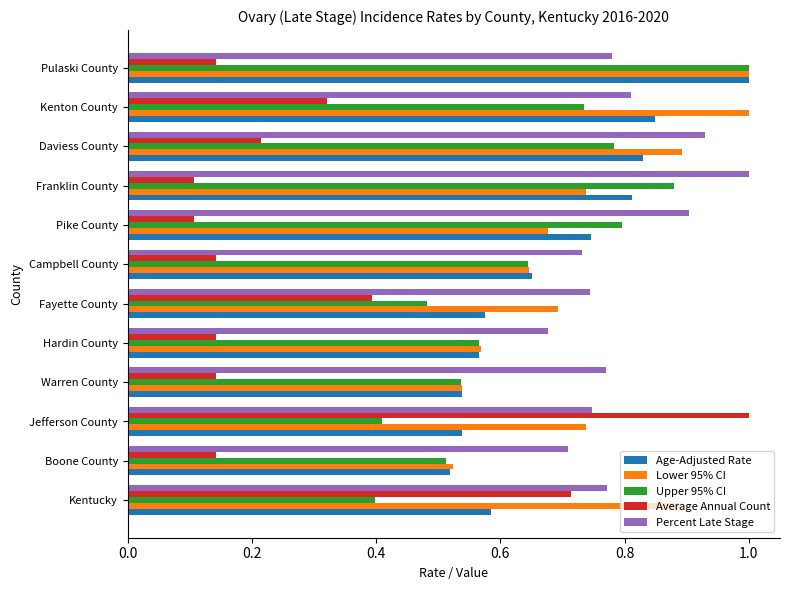

Between Hardin County and Kenton County, which series saw the biggest shift?

Lower 95% CI